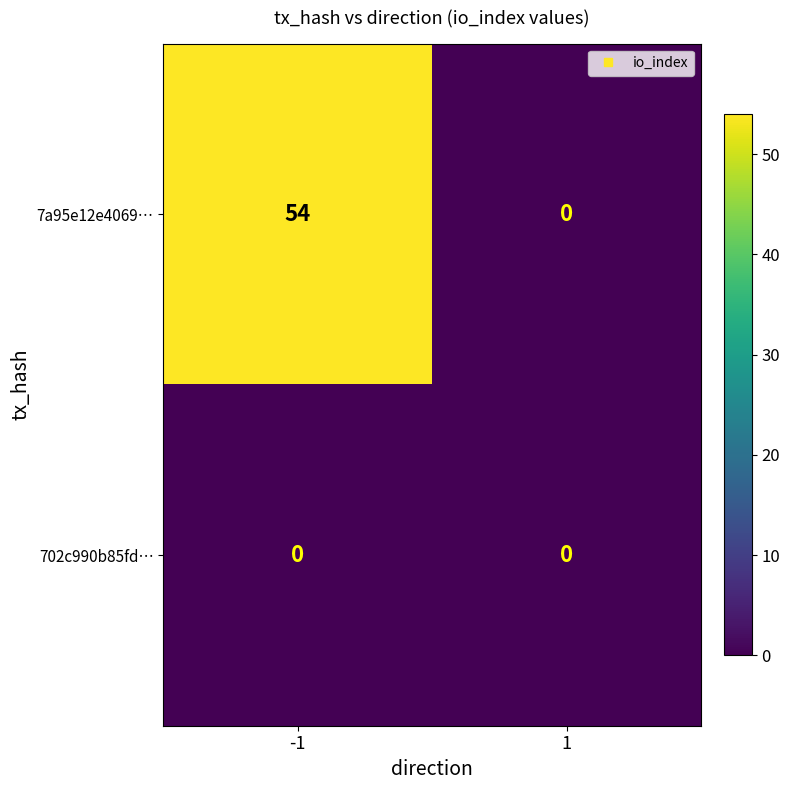

Rank the categories by 7a95e12e4069… value from highest to lowest.

-1, 1